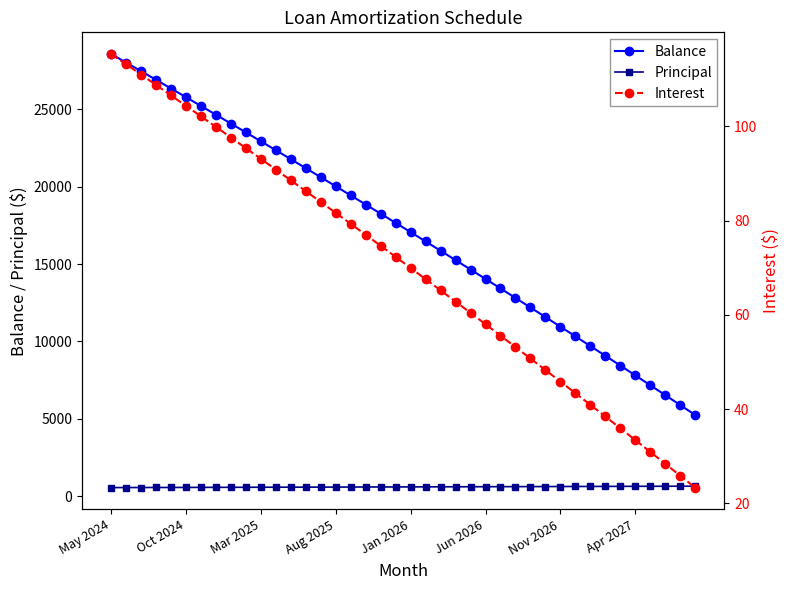

At which category is the sum across all series the highest?

May 2024